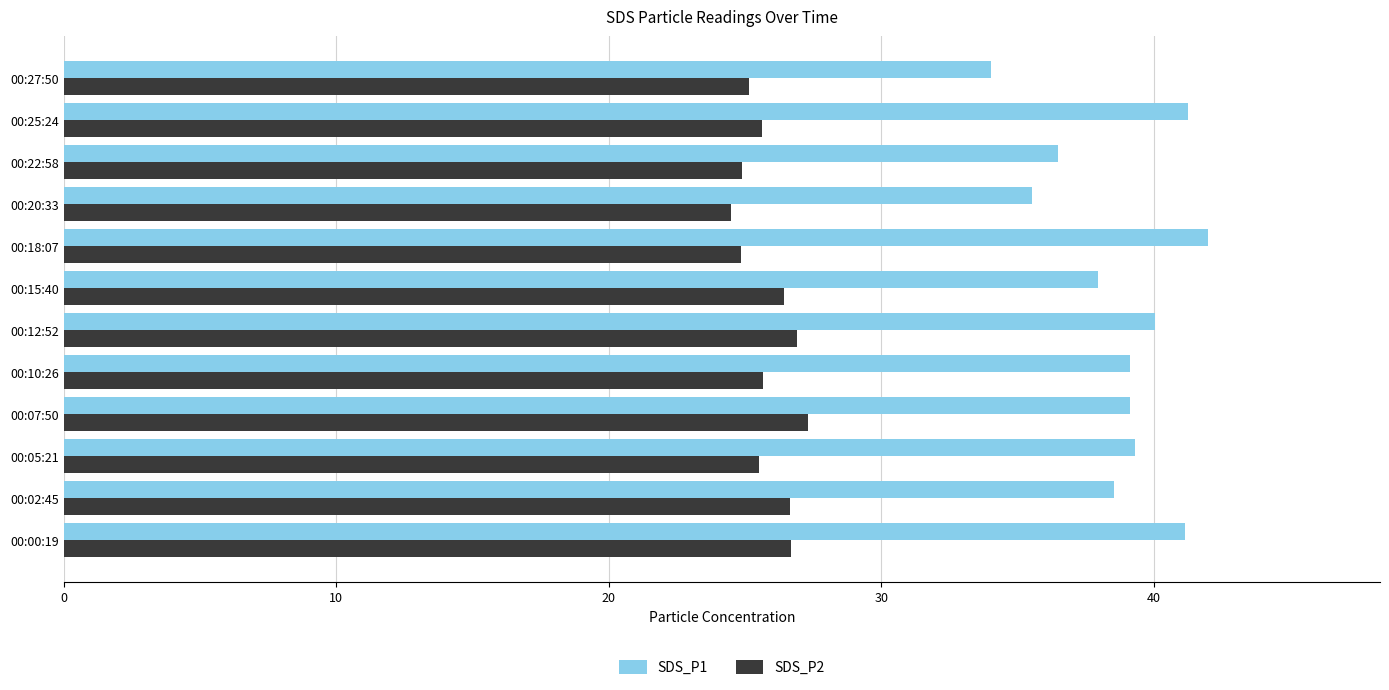

What is the average value of the SDS_P1 series?

38.7